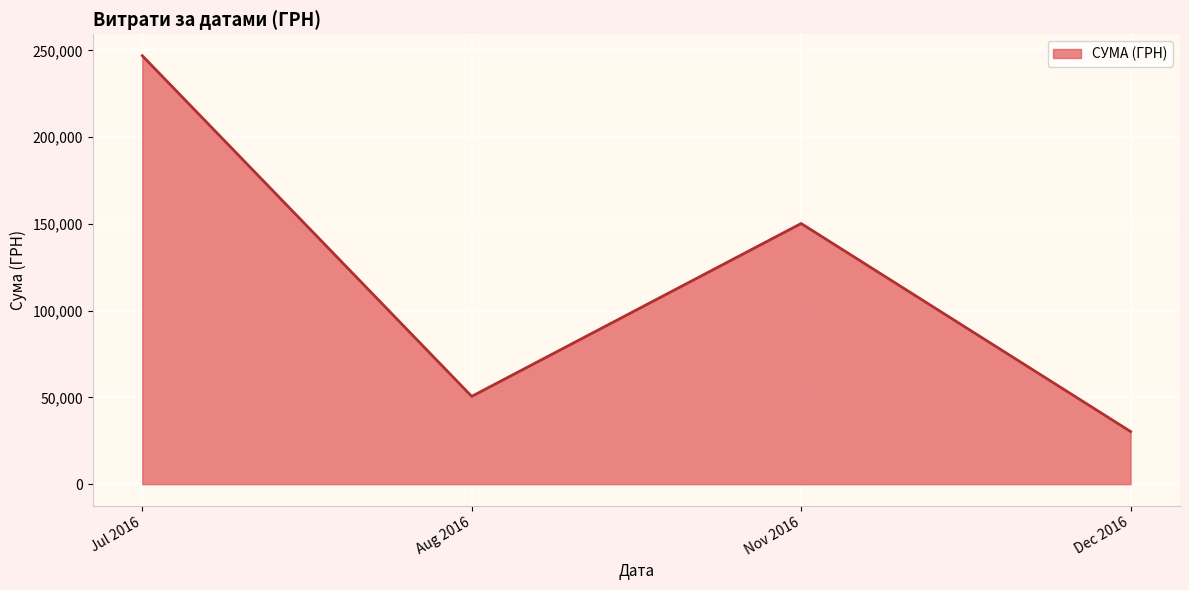

Rank the categories by value from highest to lowest.

Jul 2016, Nov 2016, Aug 2016, Dec 2016